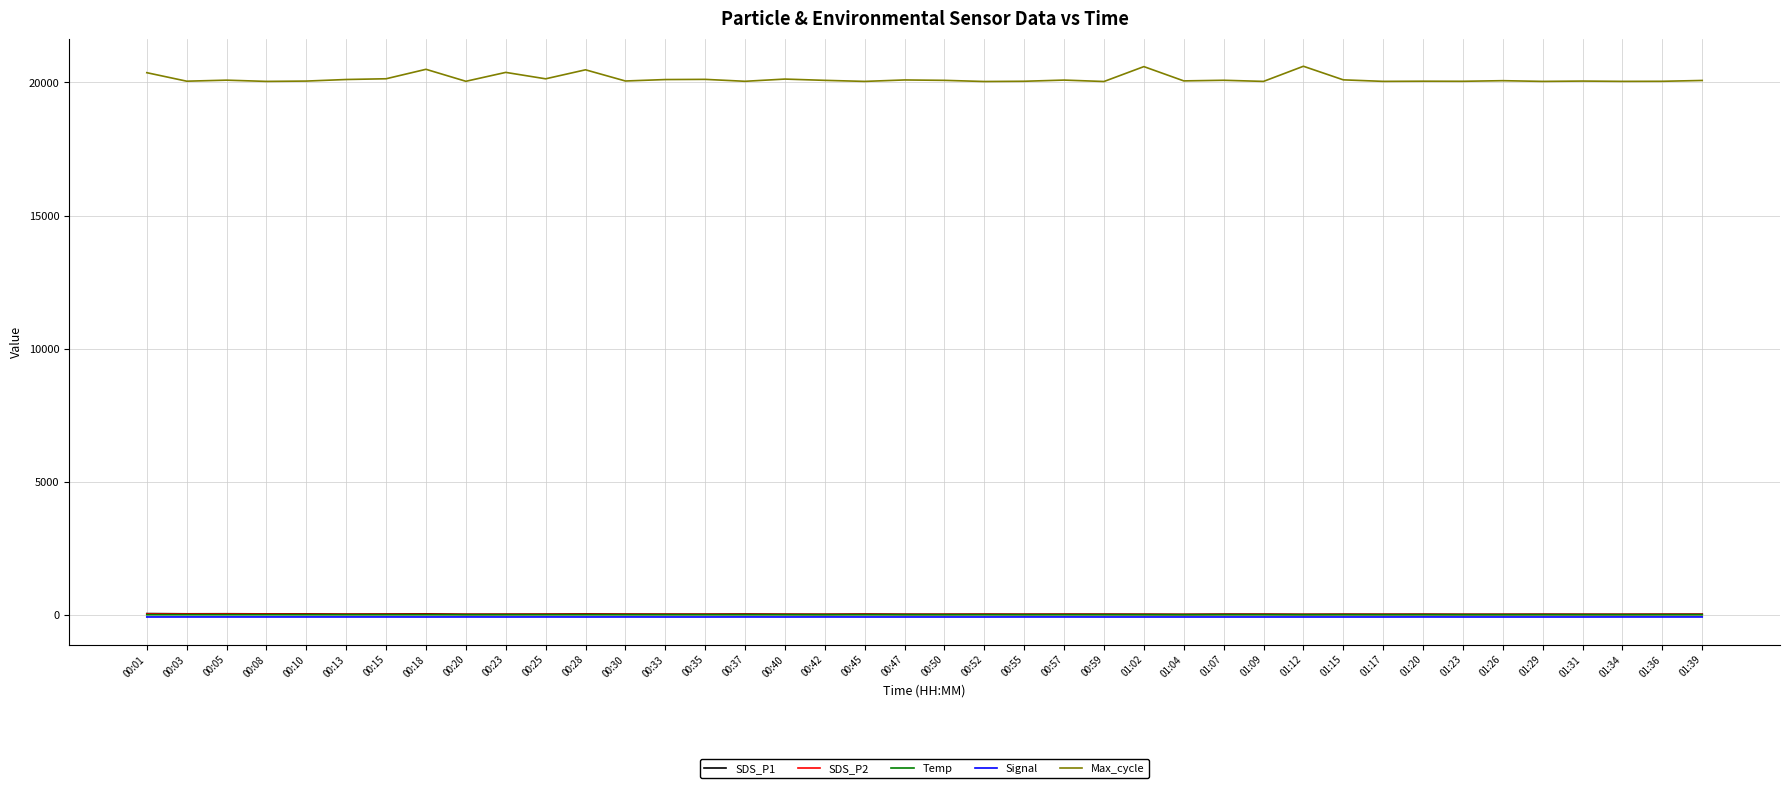

The SDS_P2 series shows 38.0 at 00:10. True or false?

True